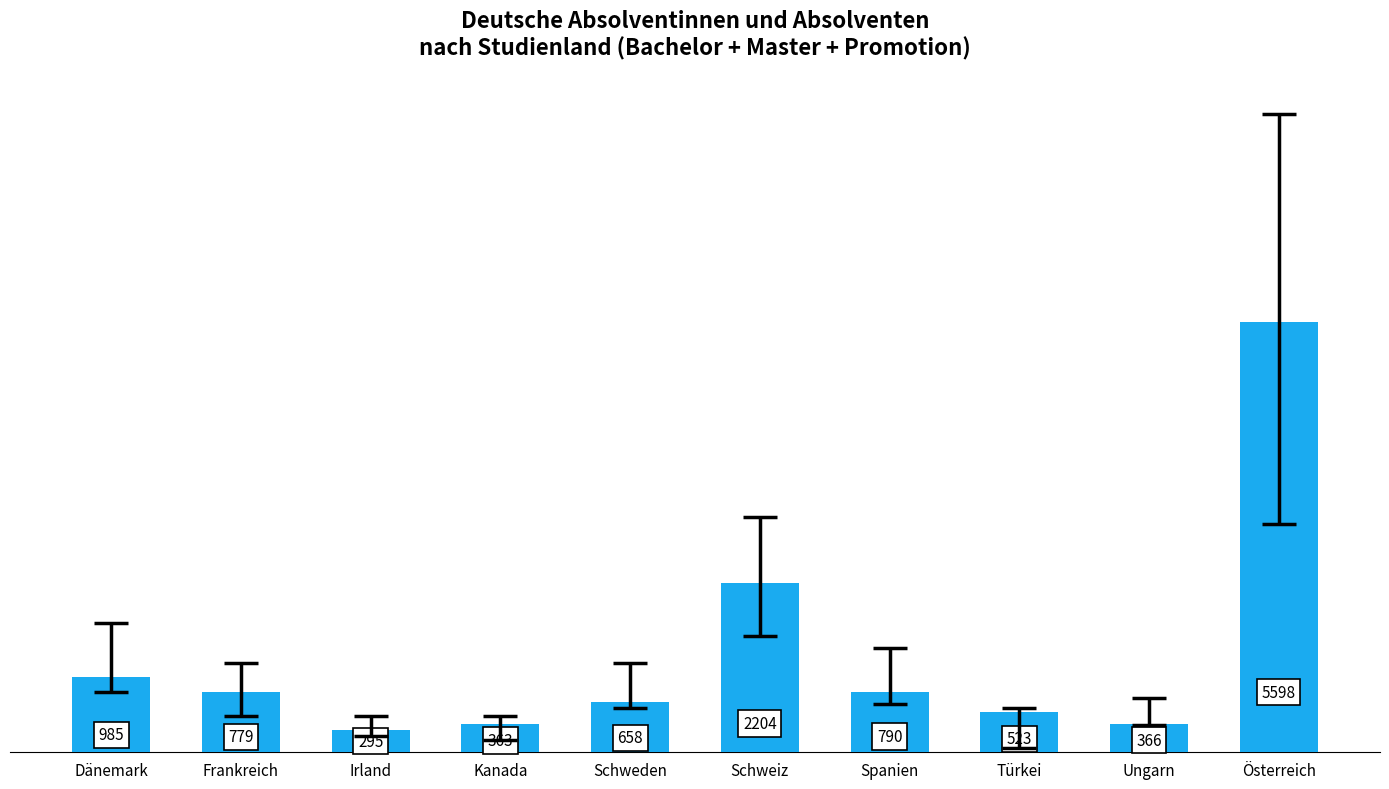

Where does the data first go above 779?

Dänemark